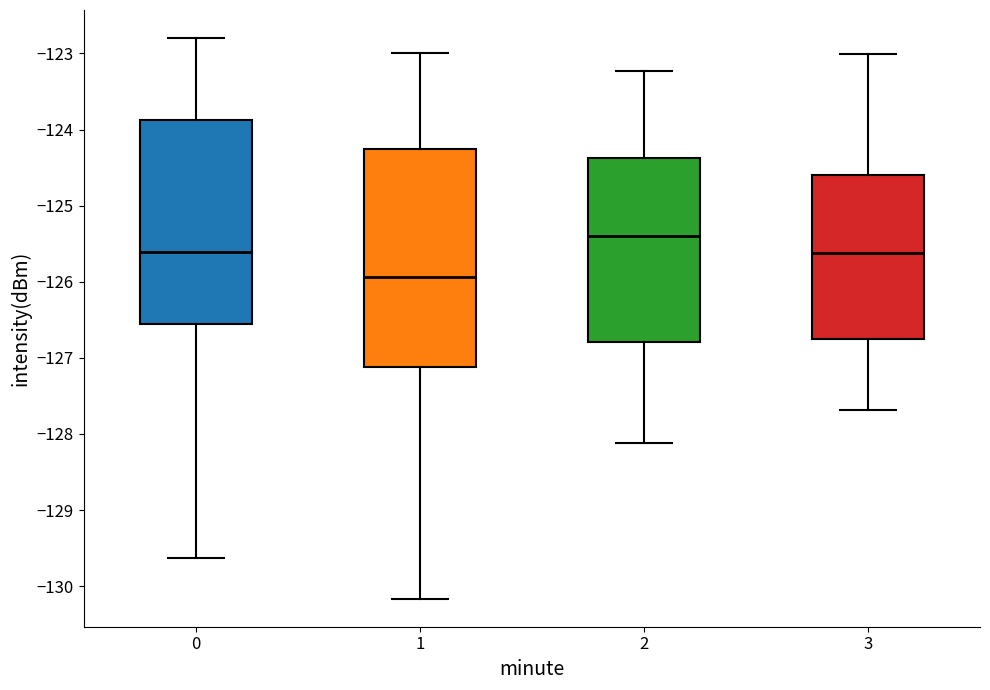

Which box's median line is the lowest?

1